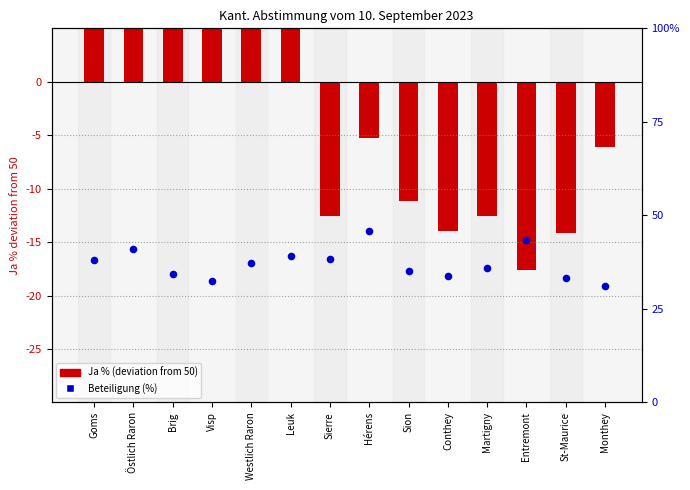

Is the value of Ja % at Leuk greater than the value of Beteiligung (%) at Östlich Raron?

No